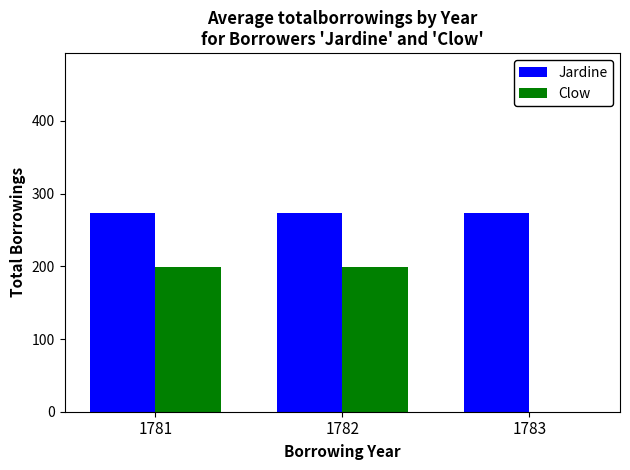

Between 1781 and 1783, which series saw the biggest shift?

Clow